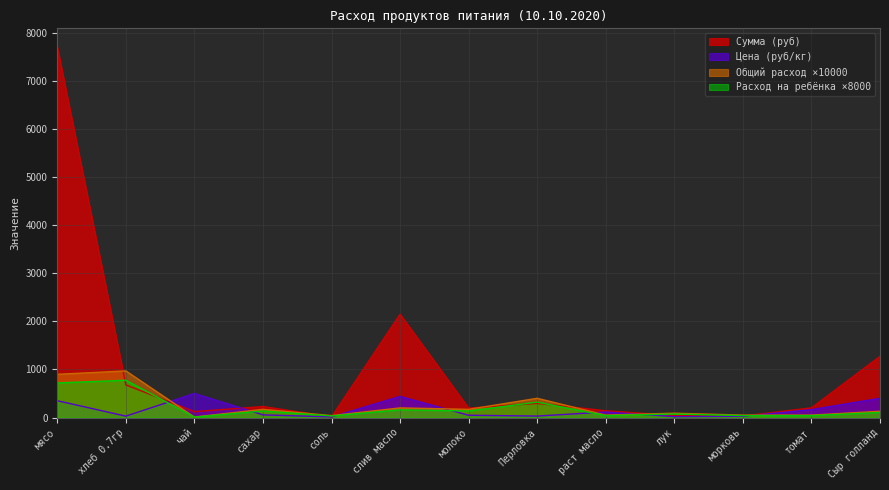

Reading left to right, what are all the values shown in this chart?

Общий расход (кг): 720.0	776.0	8.0	136.0	32.0	160.0	136.0	320.0	40.0	72.0	40.0	40.0	104.0
Цена (руб/кг): 350.0	28.6	500.0	55.0	12.0	438.9	47.0	30.0	115.0	18.0	25.0	164.3	400.0
Сумма (руб): 7717.5	679.0	122.5	229.1	11.8	2150.6	195.8	294.0	140.9	39.7	30.6	201.3	1274.0
Расход на ребёнка (кг): 900.0	970.0	10.0	170.0	40.0	200.0	170.0	400.0	50.0	90.0	50.0	50.0	130.0